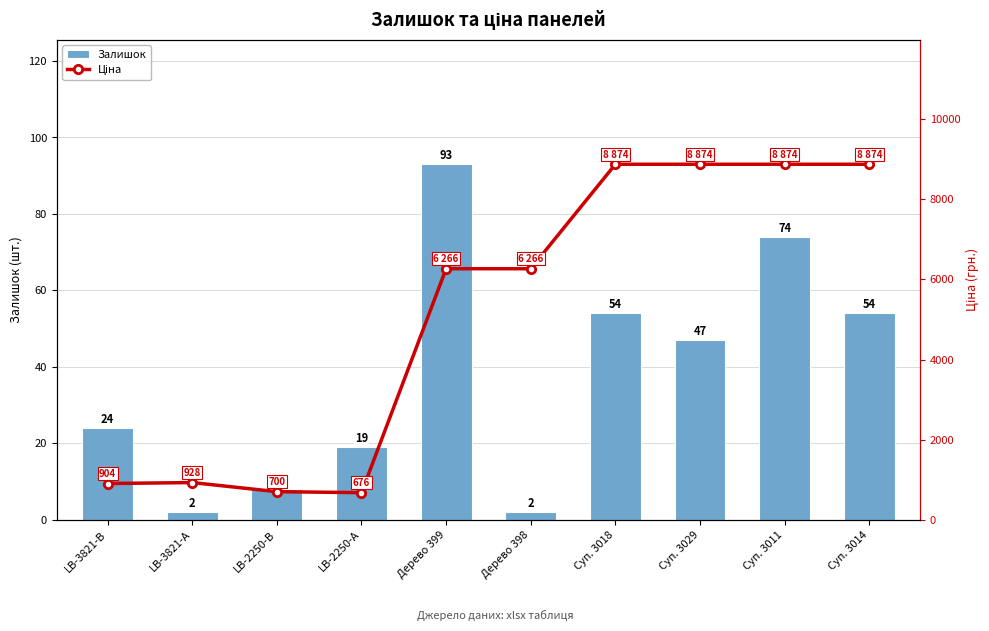

Are the bars horizontal?

No